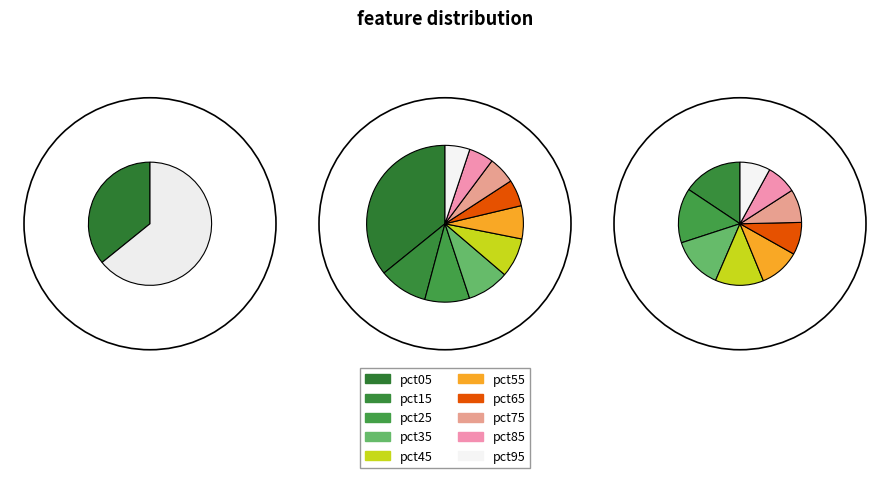

Between pct15 and pct65, which is larger?

pct15